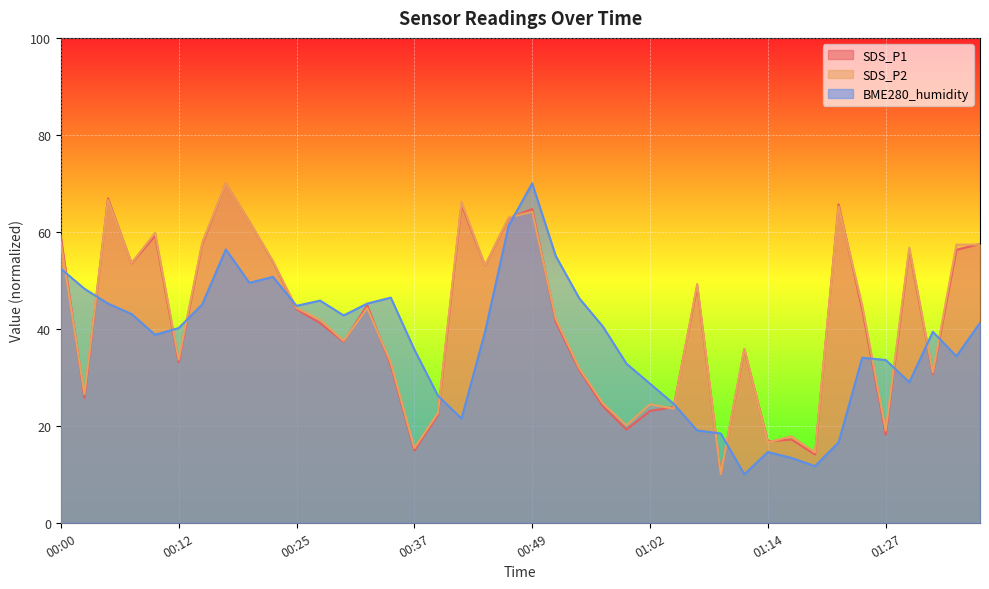

At 00:07, list the series in order from largest to smallest.

SDS_P2, SDS_P1, BME280_humidity